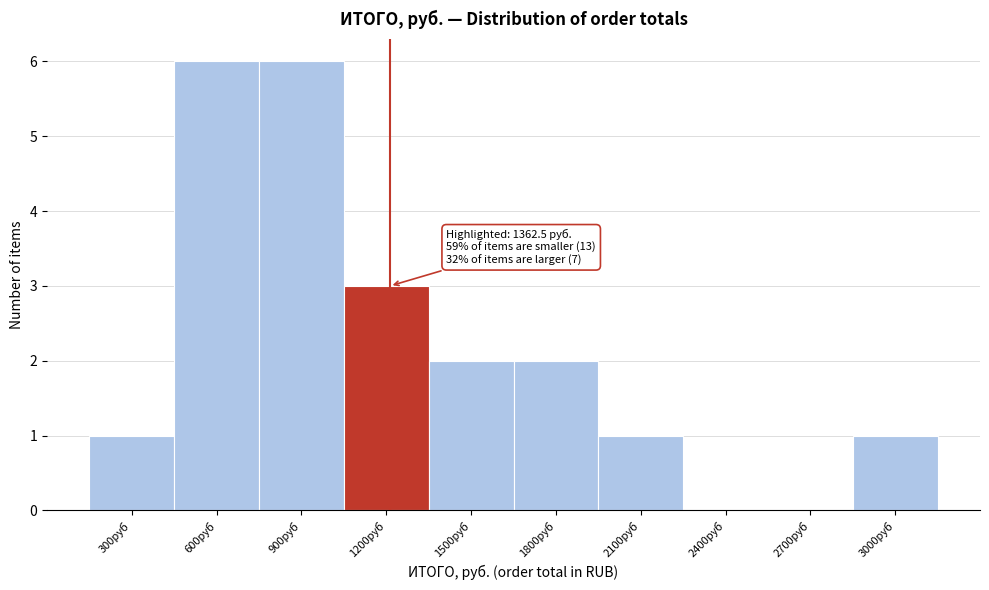

Reading left to right, what are all the values shown in this chart?

300руб=1	600руб=6	900руб=6	1200руб=3	1500руб=2	1800руб=2	2100руб=1	2400руб=0	2700руб=0	3000руб=1